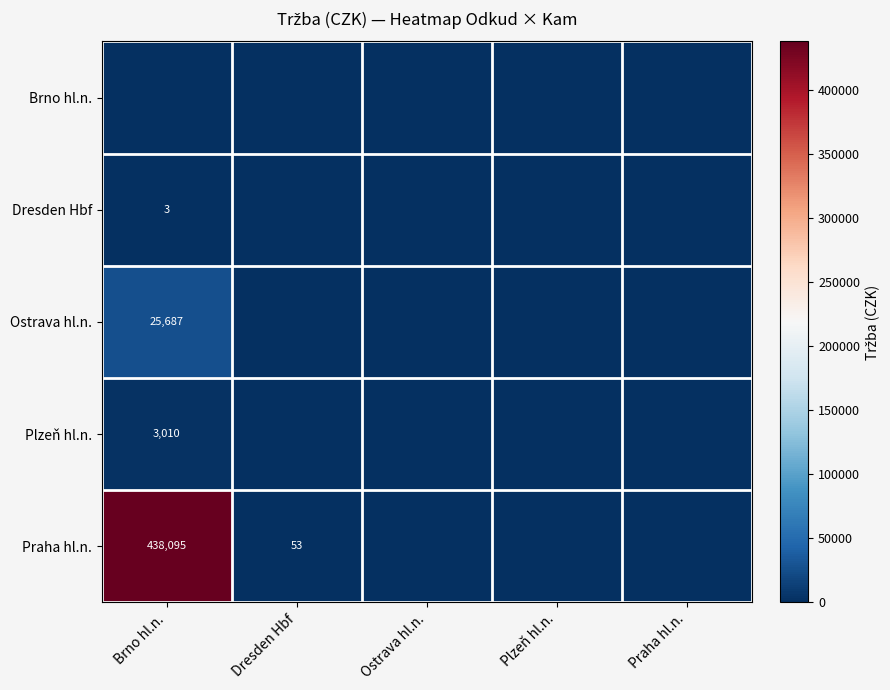

At which category is the sum across all series the highest?

Brno hl.n.